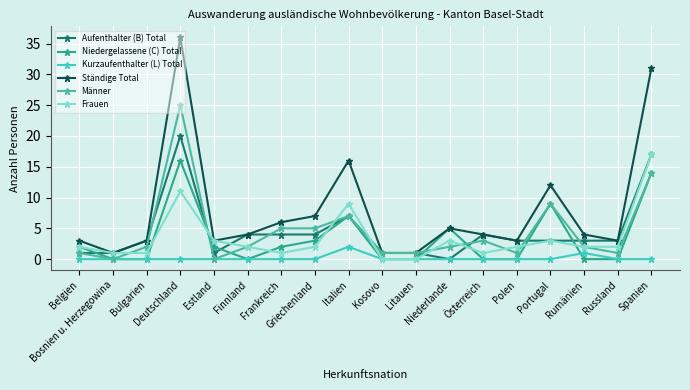

Which series has the largest range (max minus min)?

Ständige Total